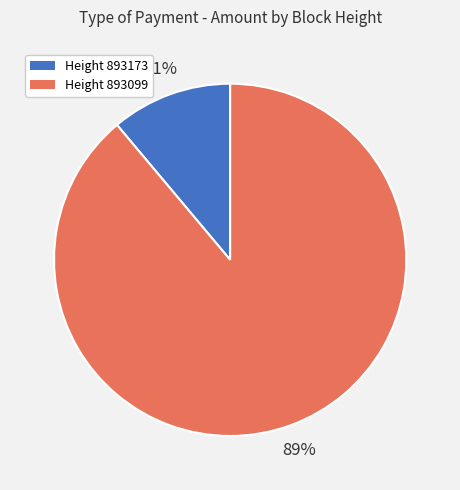

Does any single category account for the majority?

Yes